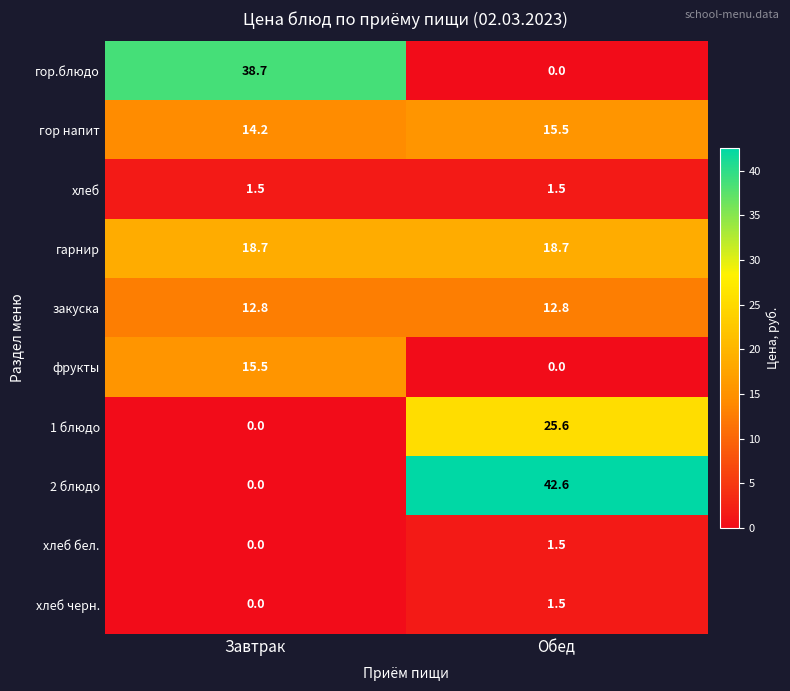

What is the spread (max minus min) of values at Завтрак?

38.7